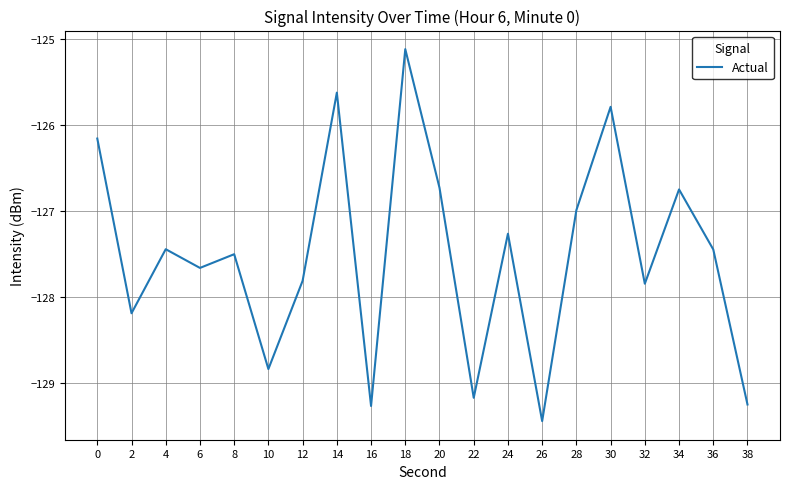

Does the chart display data point markers on the line(s)?

No